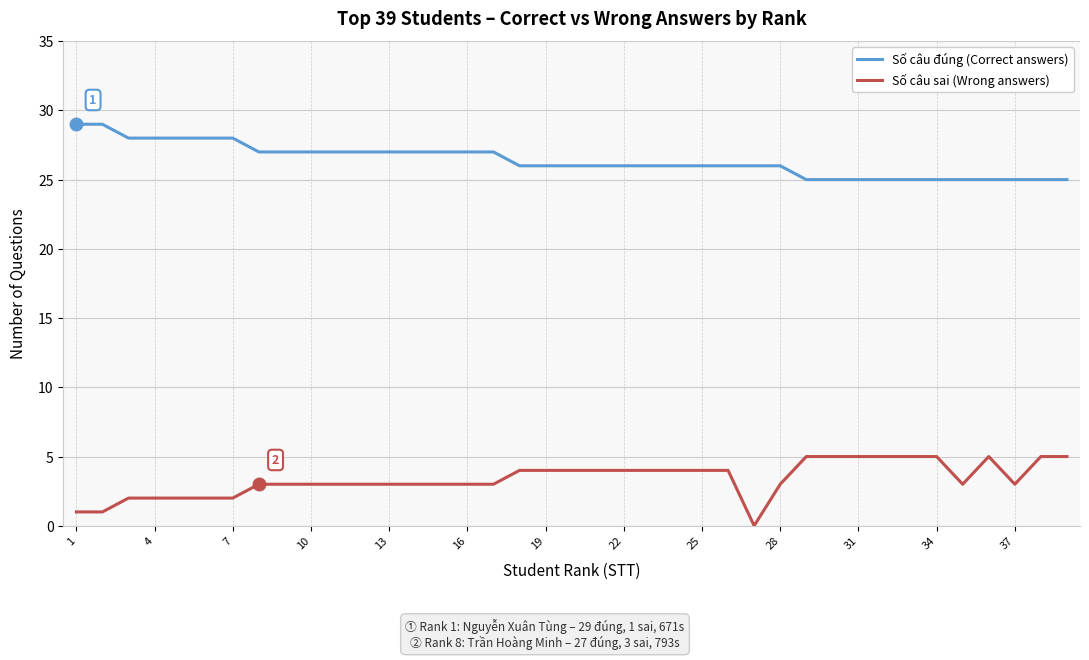

List the series in order of their overall mean, highest first.

Số câu đúng (Correct answers), Số câu sai (Wrong answers)